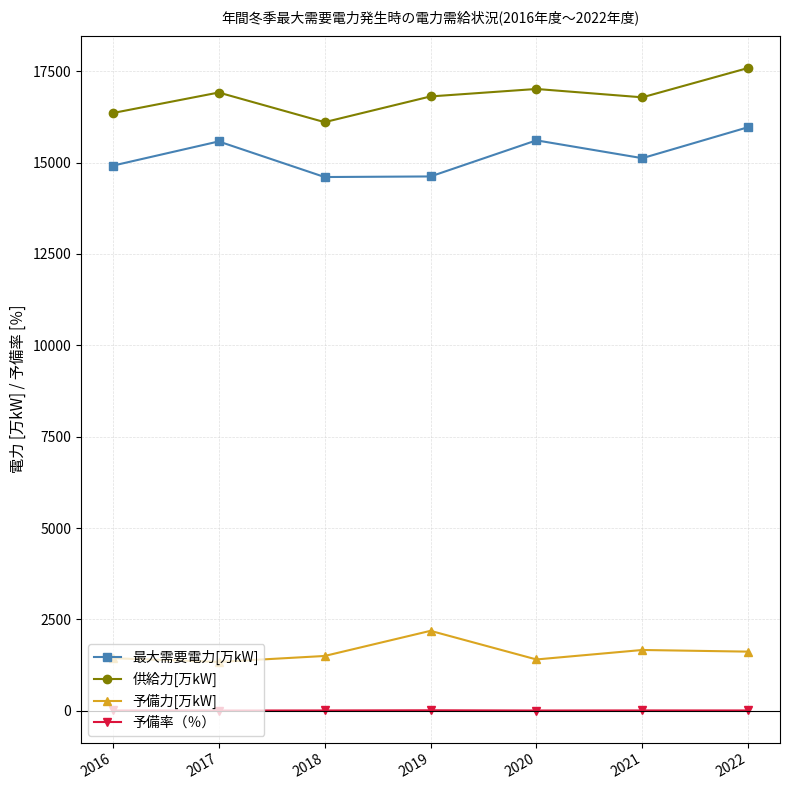

In 最大需要電力[万kW], how many points are higher than both neighbors (excluding endpoints)?

2